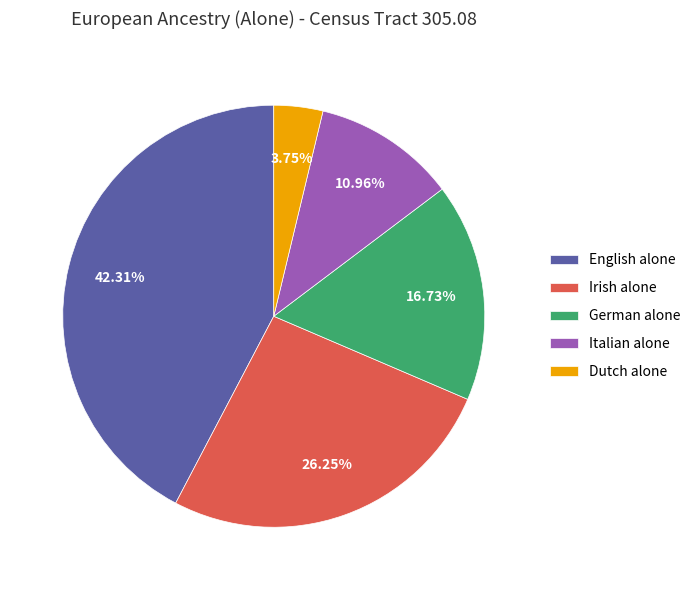

Does Dutch alone represent more than half of the total?

No